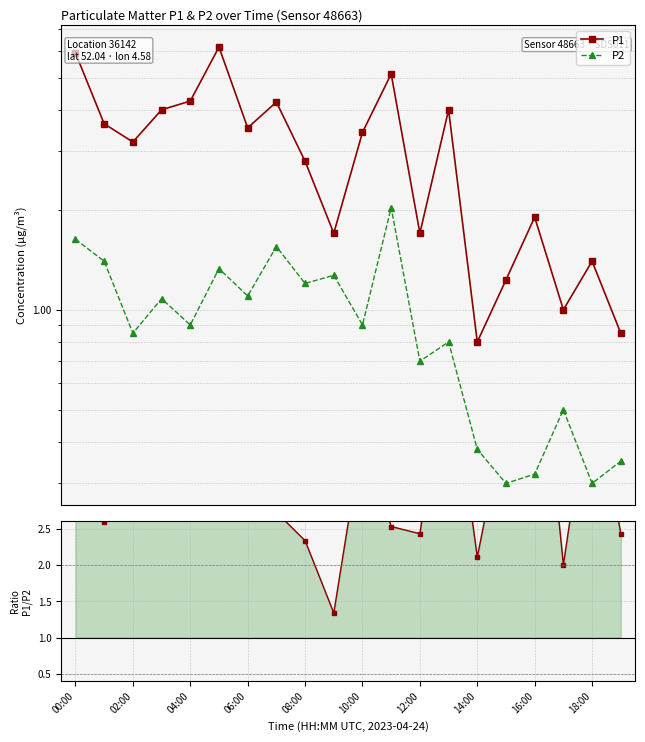

Which category has the lowest value across all series?

15